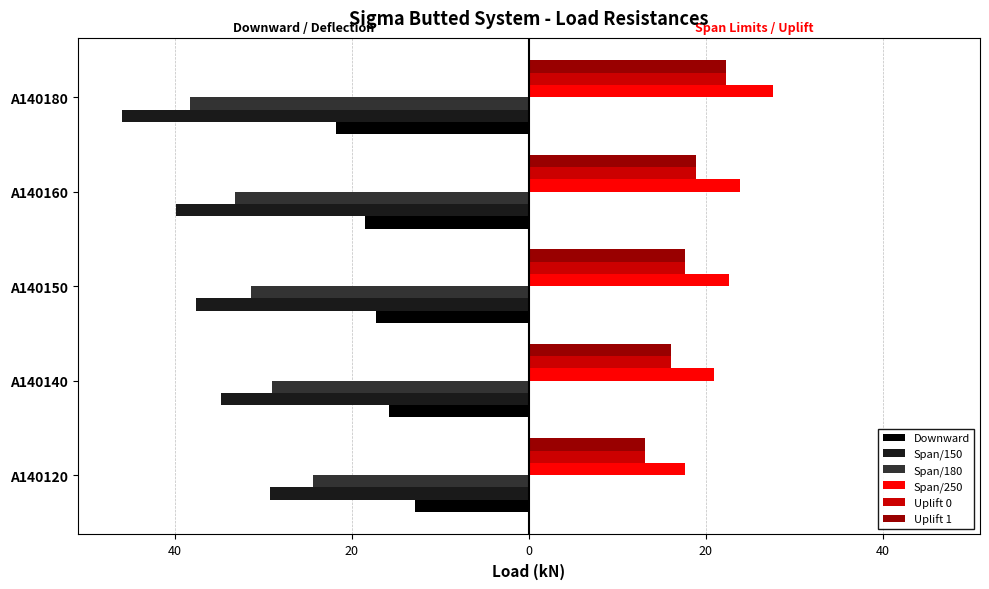

Rank the series by their maximum value, from lowest to highest.

Span/150, Span/180, Downward, Uplift 0, Uplift 1, Span/250